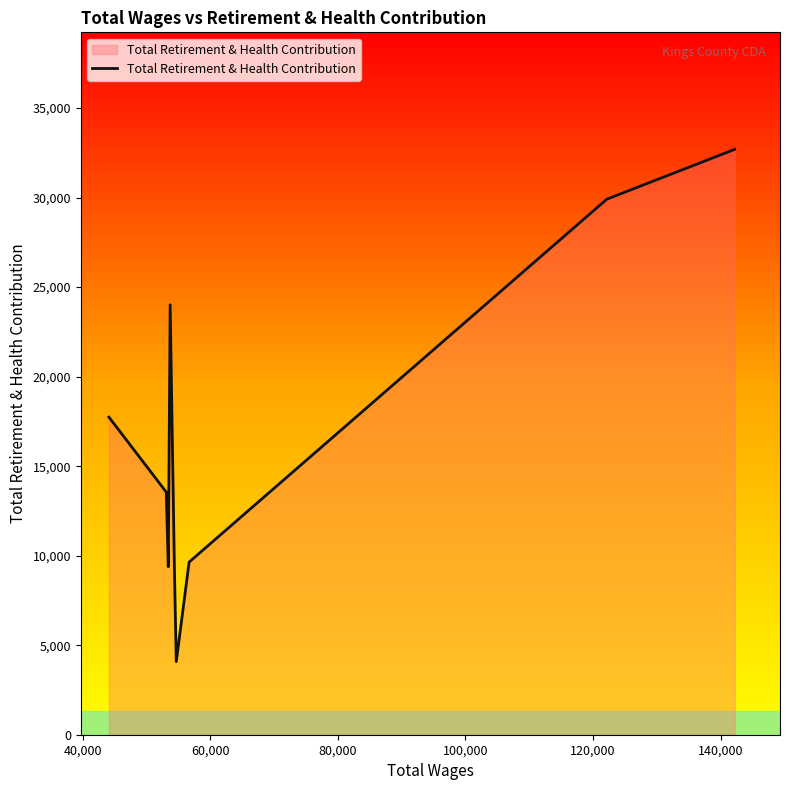

What is the minimum value shown in the chart?

4084